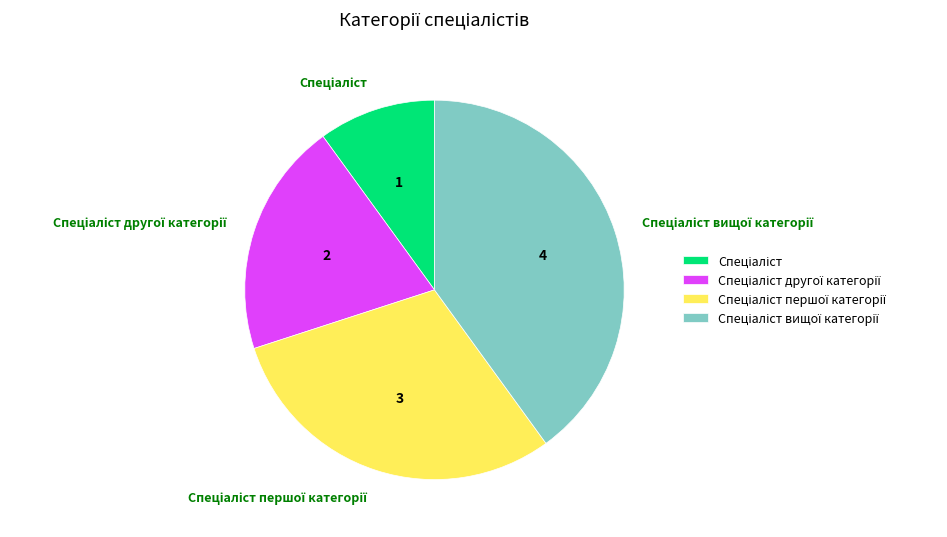

Is there a majority slice in this chart?

No